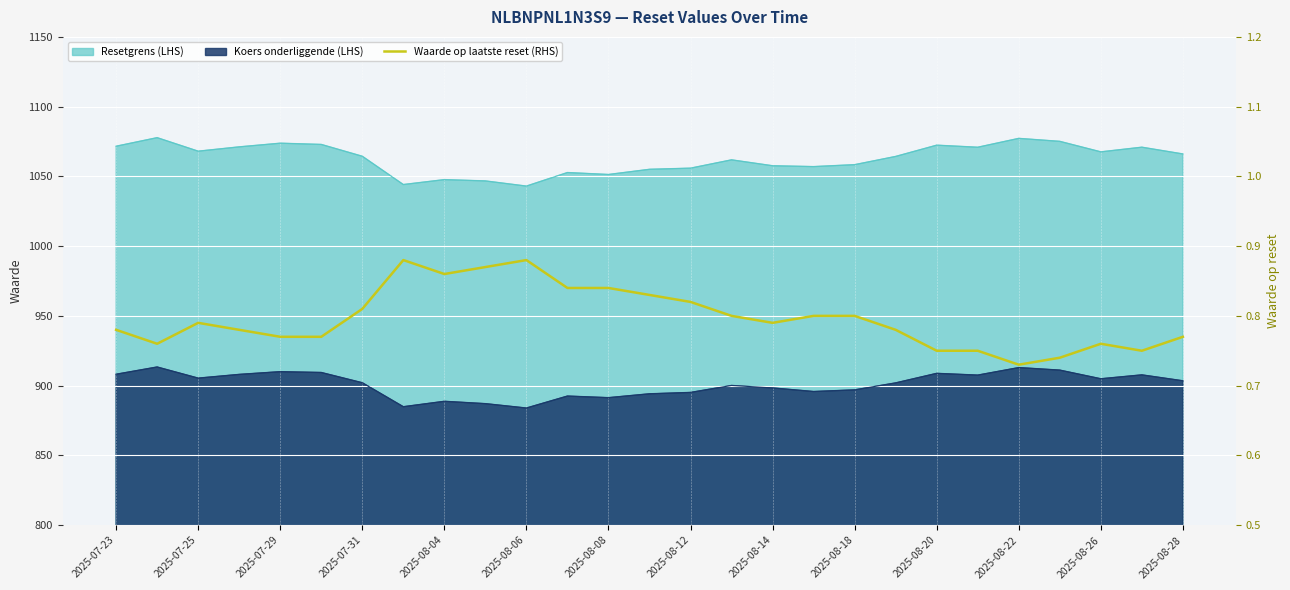

What is the sum of all values?

21.5